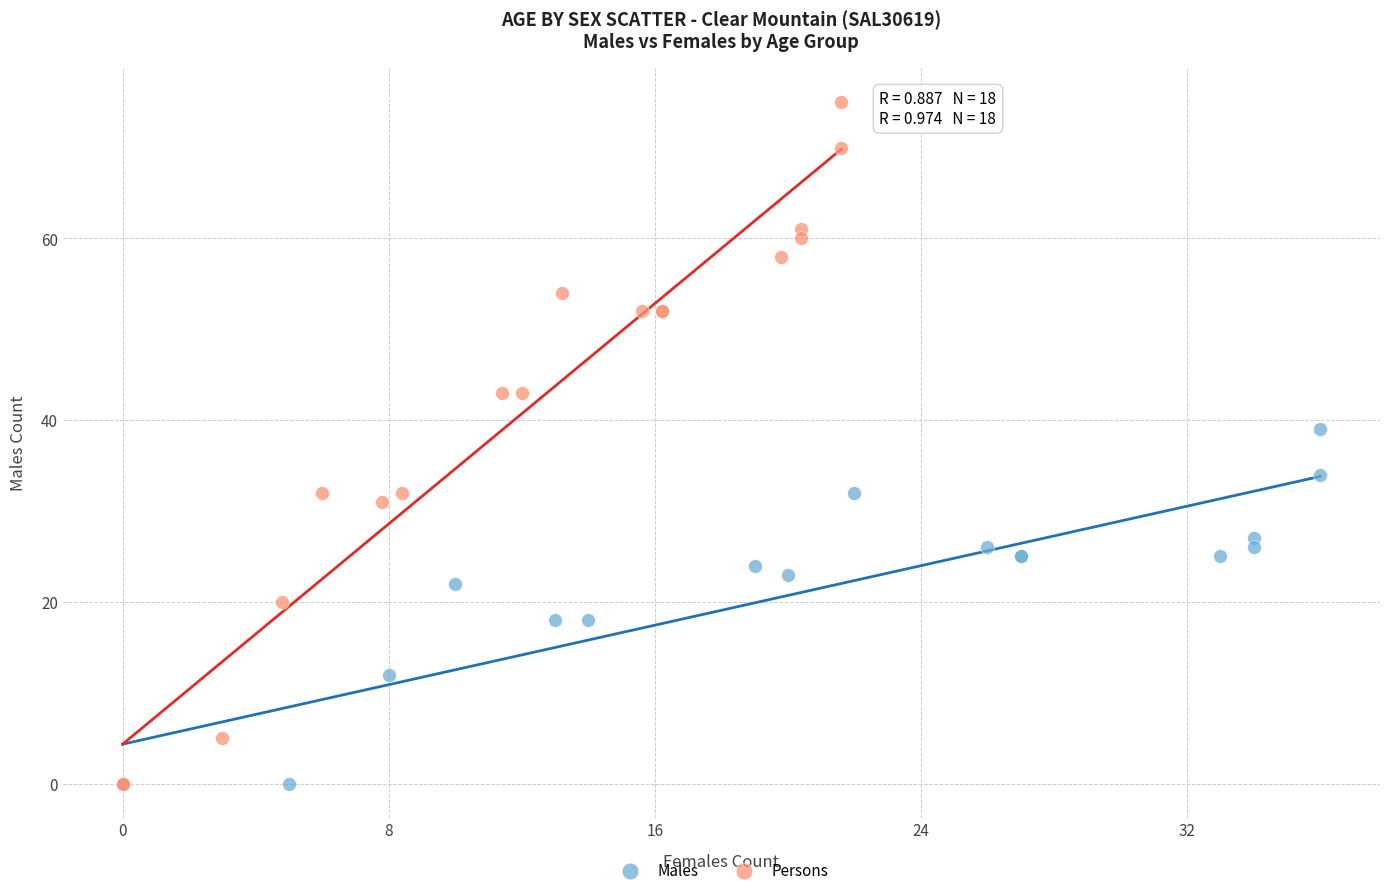

What are all the series names shown in the legend?

Males, Persons